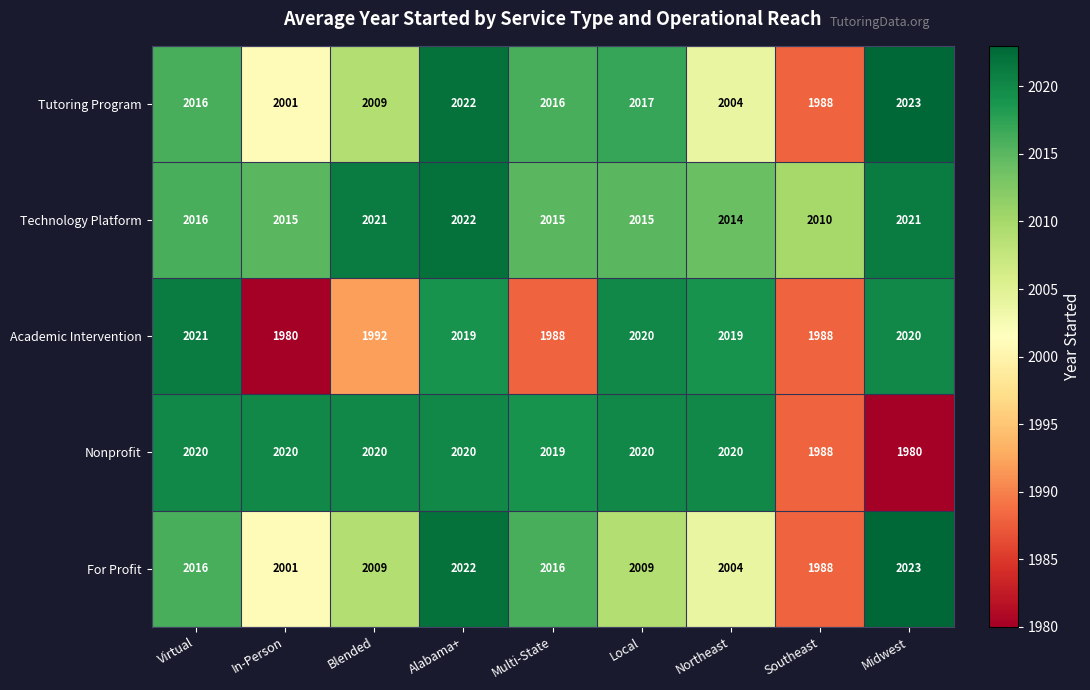

What is the minimum value shown in the chart?

1980